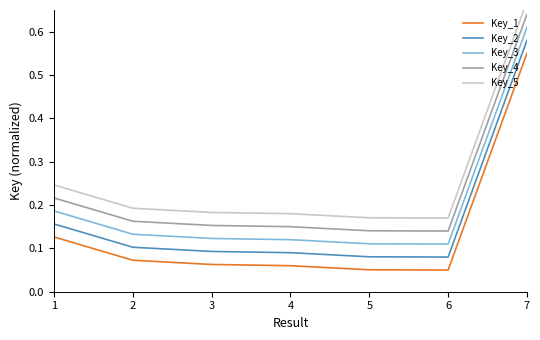

At how many categories does at least one series exceed 0?

7